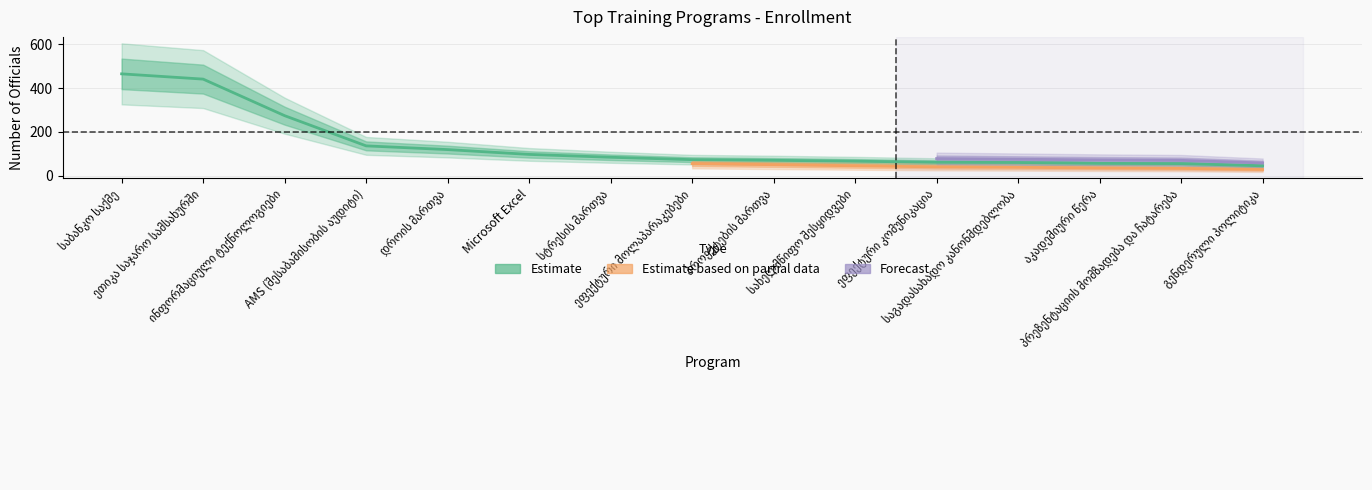

Does the chart have visible grid lines?

Yes